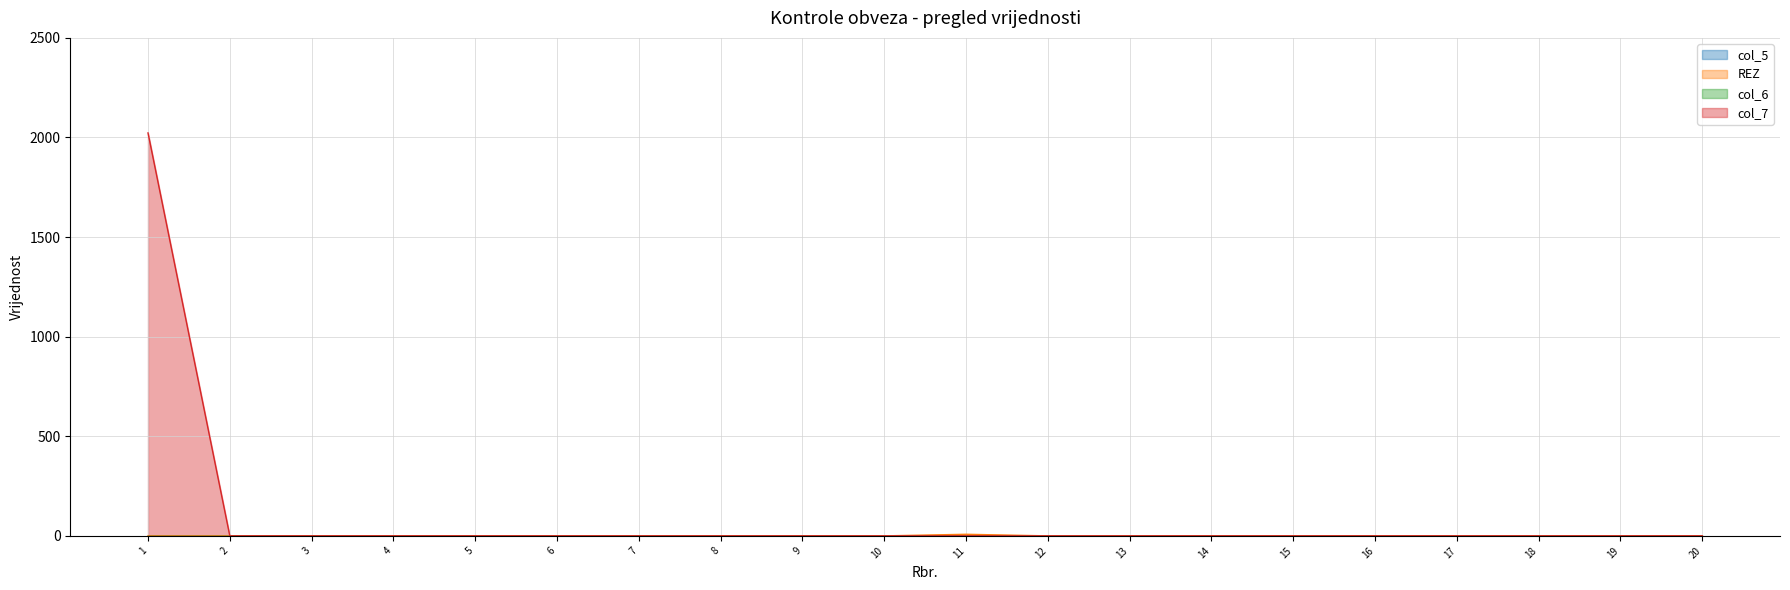

Reading left to right, what are all the values shown in this chart?

REZ: 1=0	2=0	3=0	4=0	5=0	6=0	7=0	8=0	9=0	10=0	11=8	12=0	13=0	14=0	15=0	16=0	17=0	18=0	19=0	20=0
col_7: 1=2023	2=0	3=0	4=0	5=0	6=0	7=0	8=0	9=0	10=0	11=0	12=0	13=0	14=0	15=0	16=0	17=0	18=0	19=0	20=0